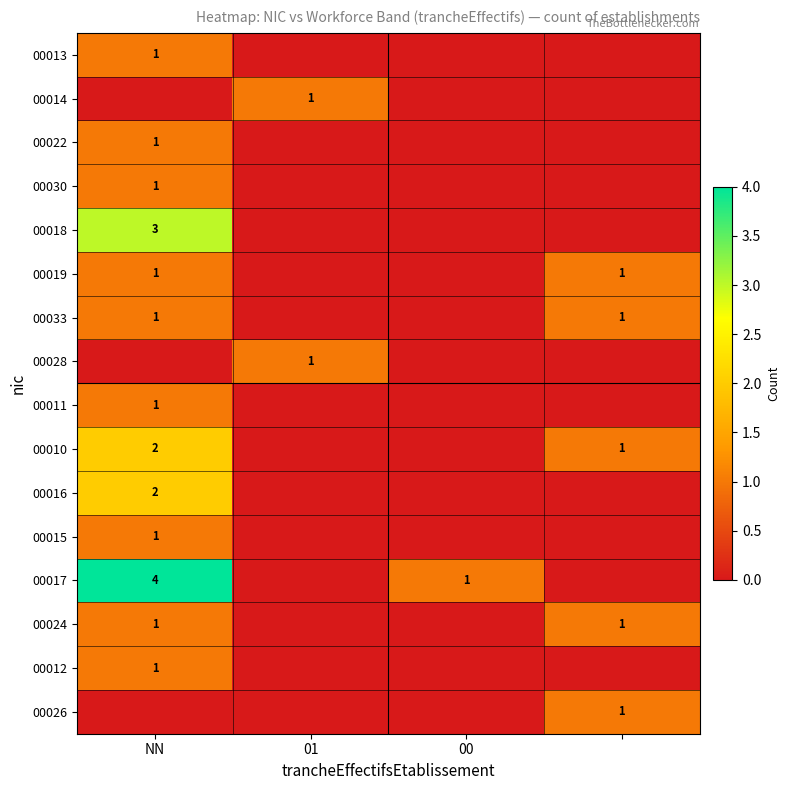

Is it true that 00030 equals 0 at NN?

False